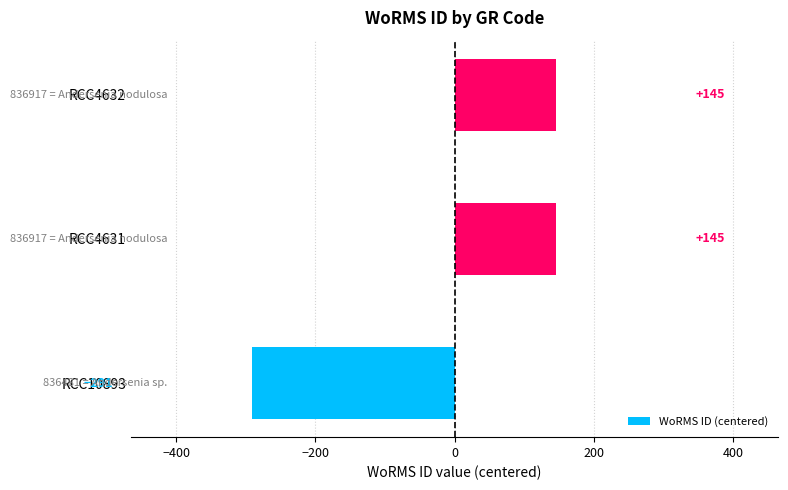

How many data points are above 145?

2